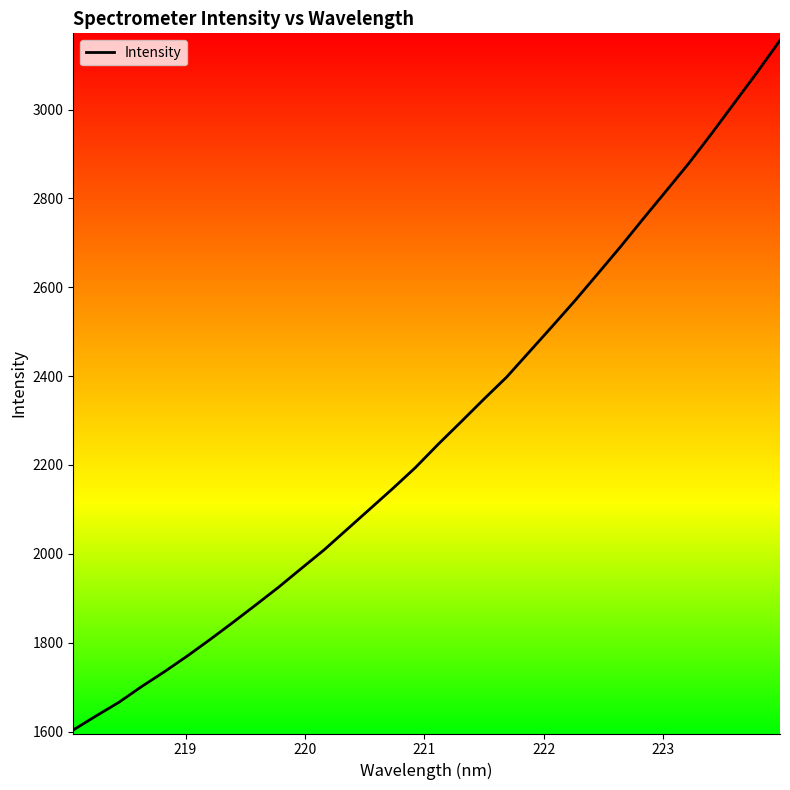

What is the greatest value displayed?

3155.8